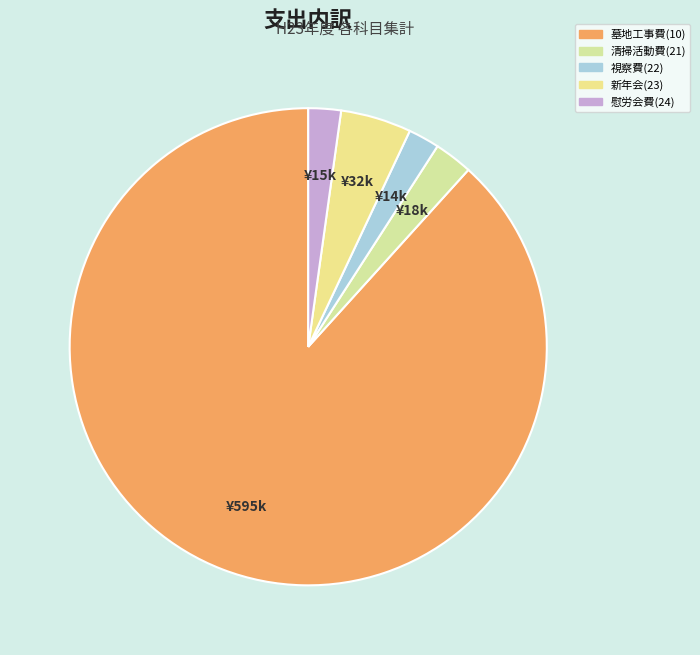

Rank the categories by value from highest to lowest.

墓地工事費(10), 新年会(23), 清掃活動費(21), 慰労会費(24), 視察費(22)